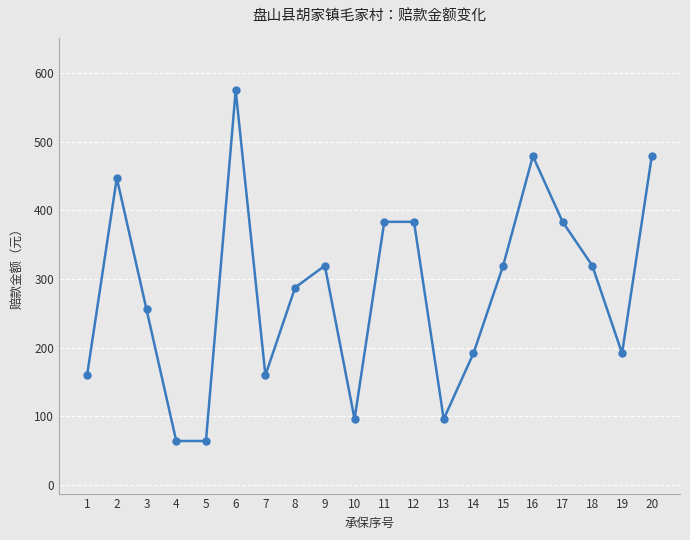

True or false: the data has more than 2 interior local peaks.

True